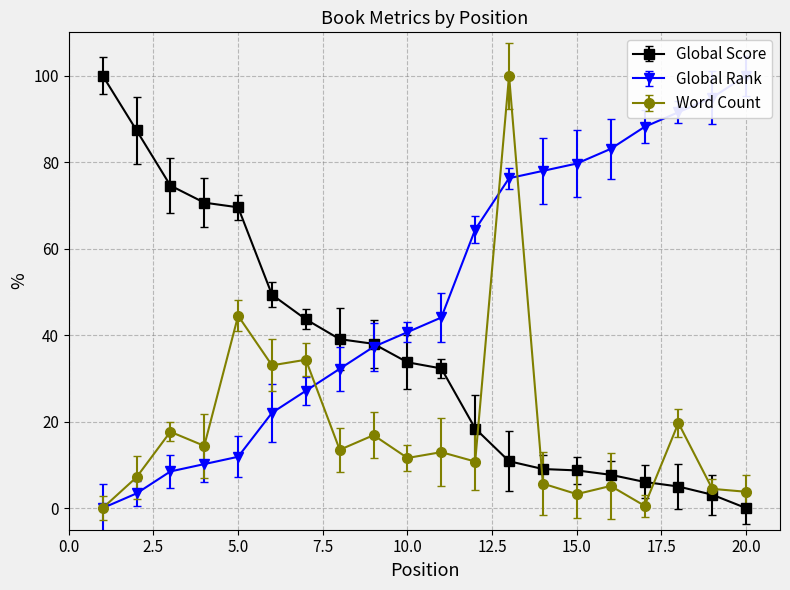

How many interior local valleys does the Word Count series have?

7